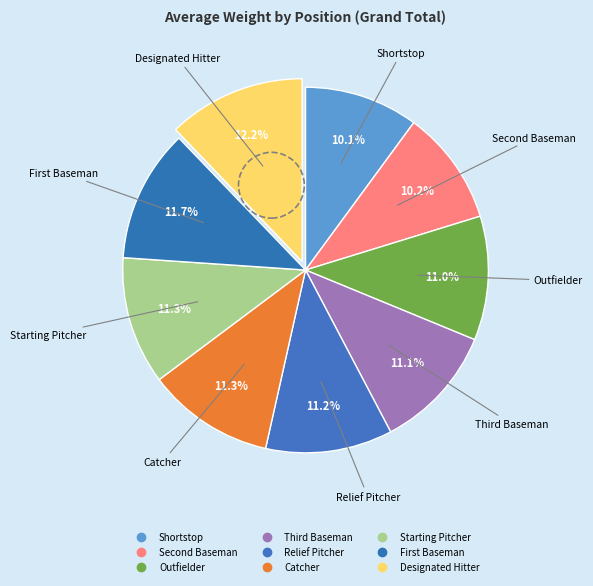

Count the number of slices in the pie.

9